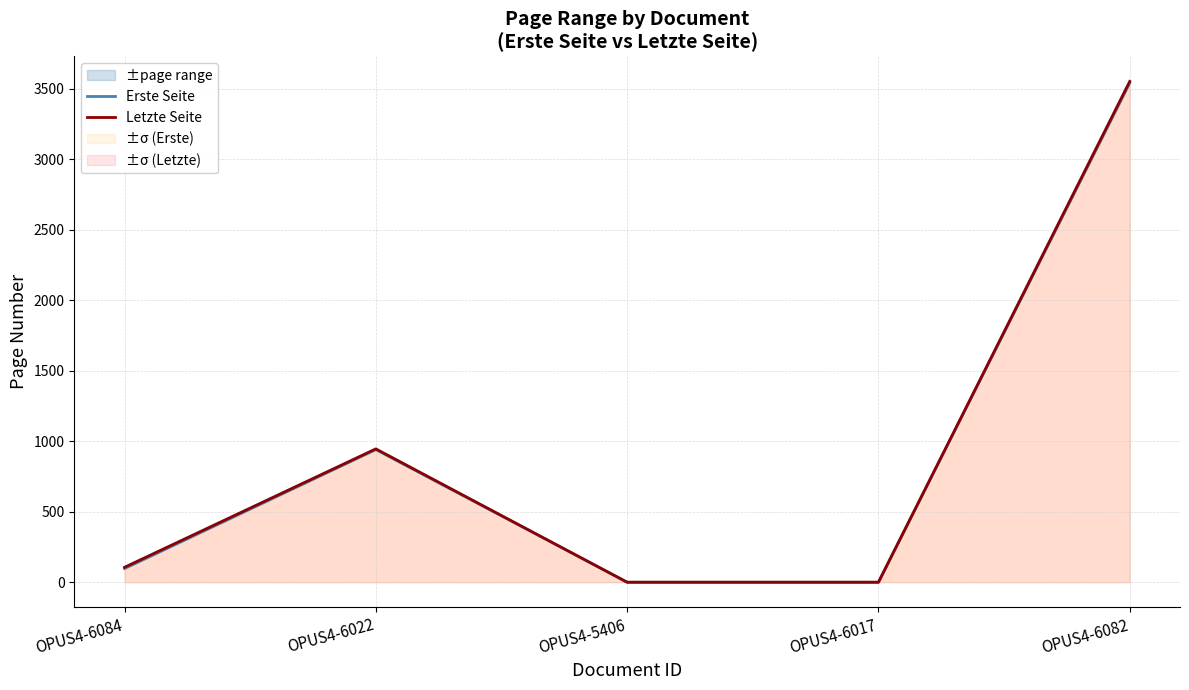

How many interior local peaks does the Letzte Seite series have?

1